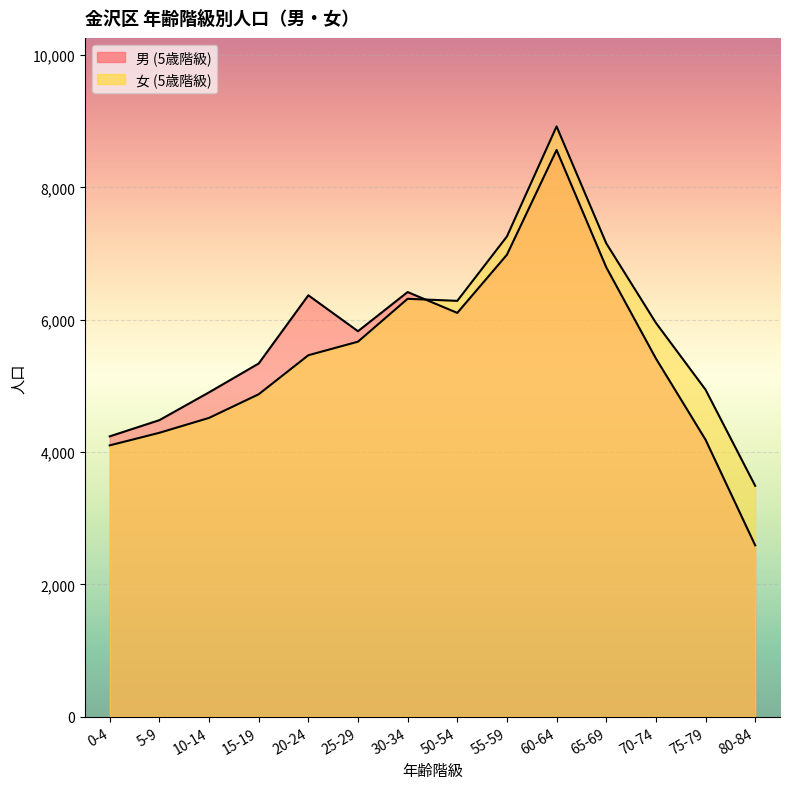

How many times do 男 (5歳階級) and 女 (5歳階級) cross each other?

1